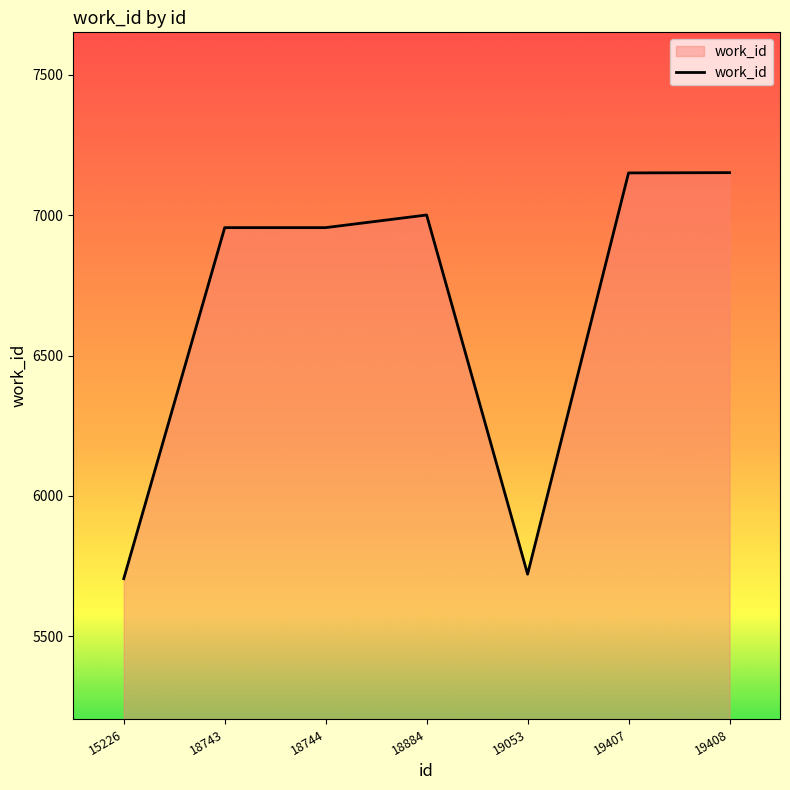

What is the minimum value shown in the chart?

5705